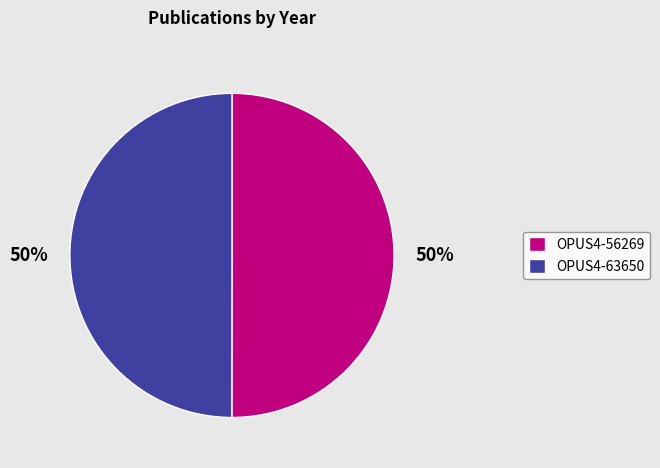

Approximately how many times larger is the value at OPUS4-56269 compared to OPUS4-63650?

1.0